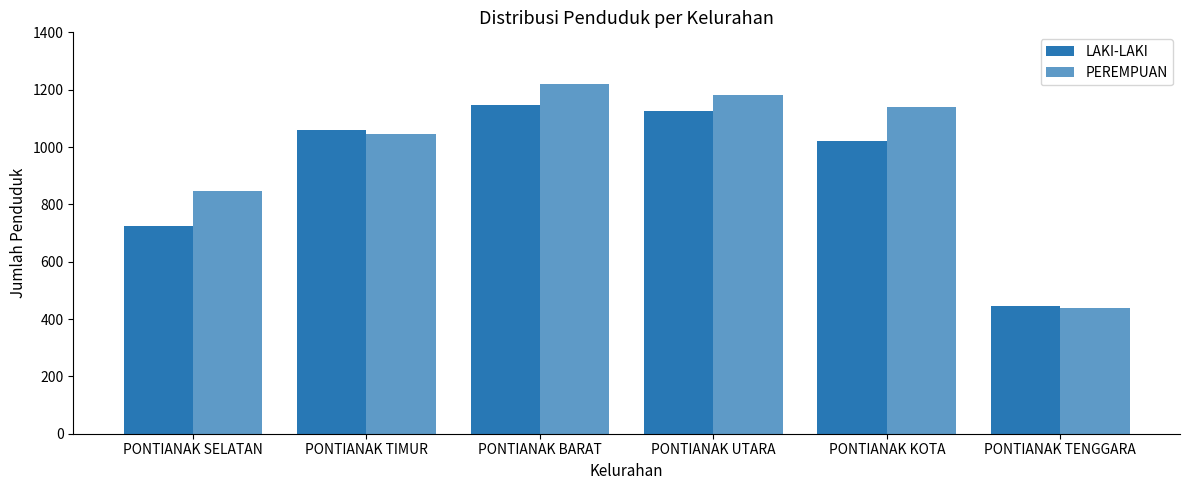

Are the bars horizontal?

No